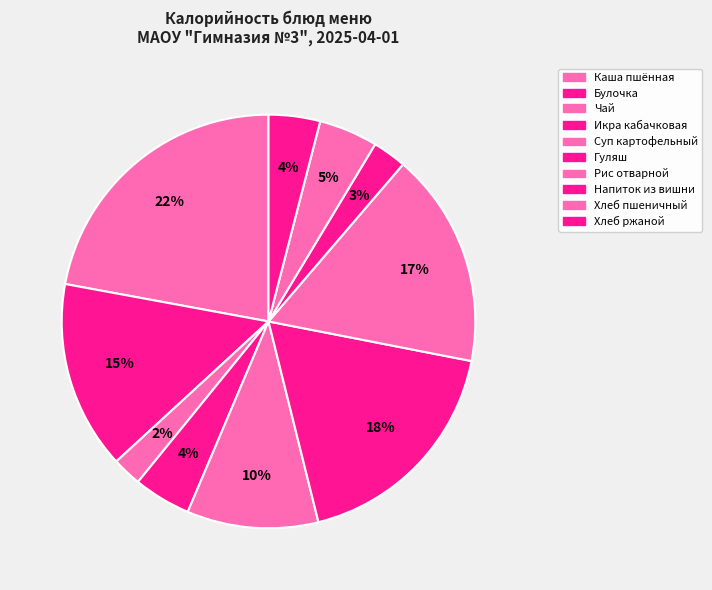

Count the number of slices in the pie.

10